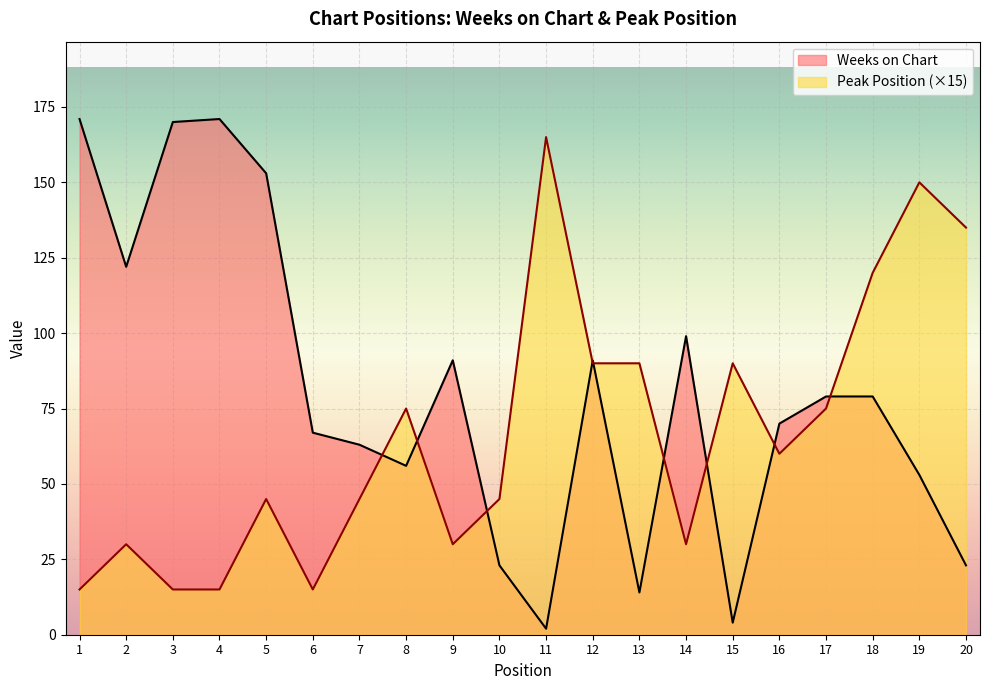

Reading right to left, transcribe all the data shown in this chart.

Weeks on Chart: 23	53	79	79	70	4	99	14	91	2	23	91	56	63	67	153	171	170	122	171
Peak Position: 135	150	120	75	60	90	30	90	90	165	45	30	75	45	15	45	15	15	30	15